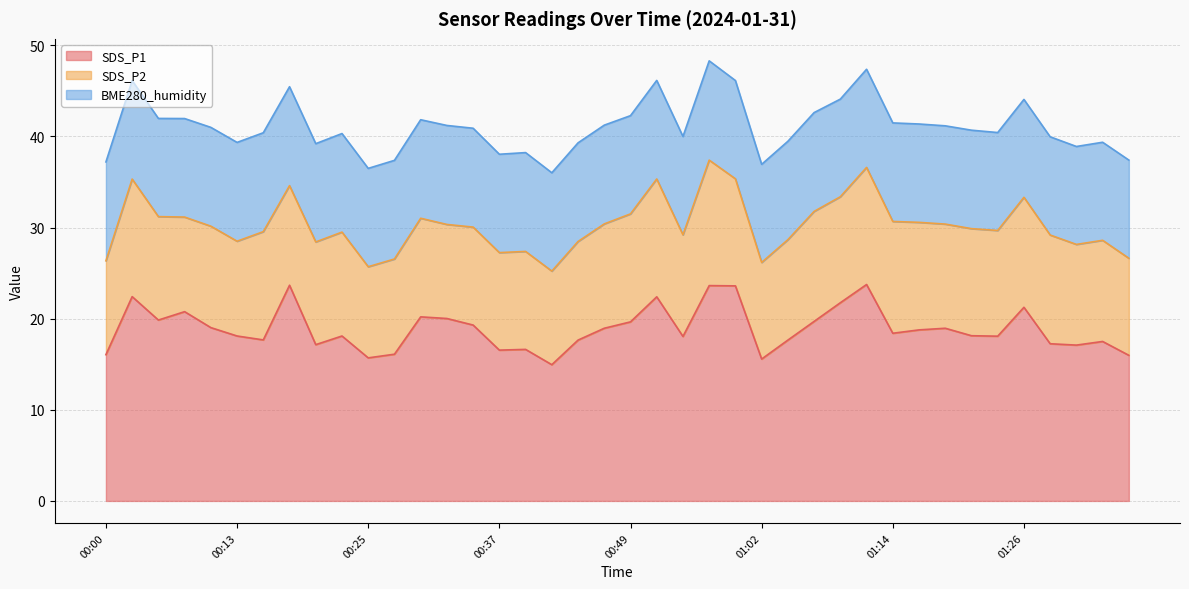

At which category is the sum across all series the highest?

00:57